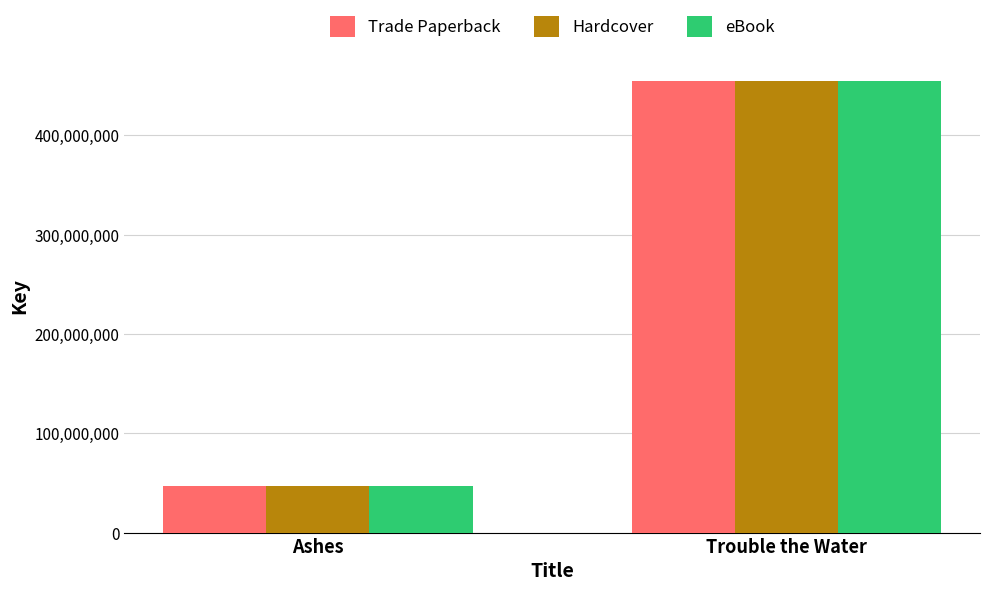

Reading left to right, transcribe all the data shown in this chart.

Trade Paperback: 46517925	455126116
Hardcover: 46517925	455126116
eBook: 46517925	455126116